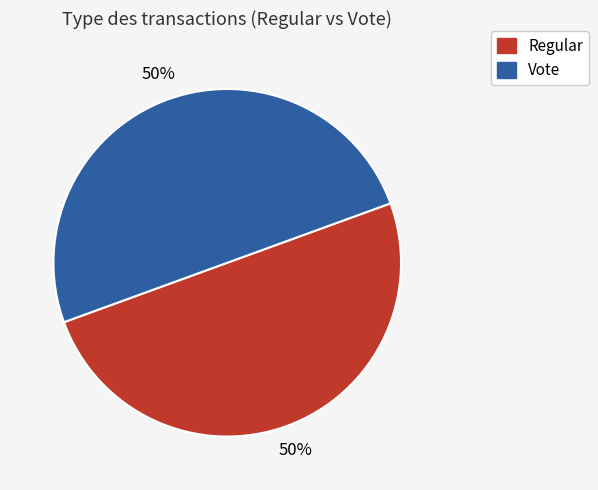

Combined, do Regular and Vote account for over 50%?

Yes